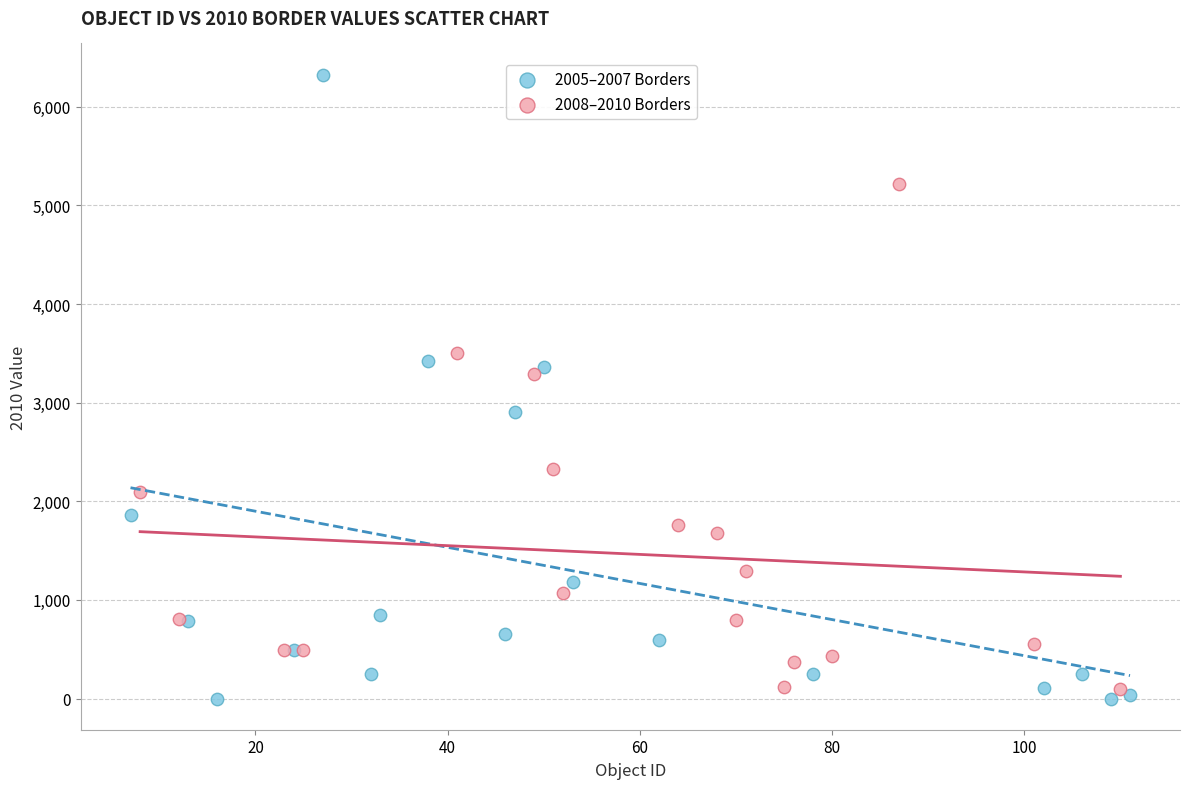

Which series contains the highest Y value?

2005–2007 Borders